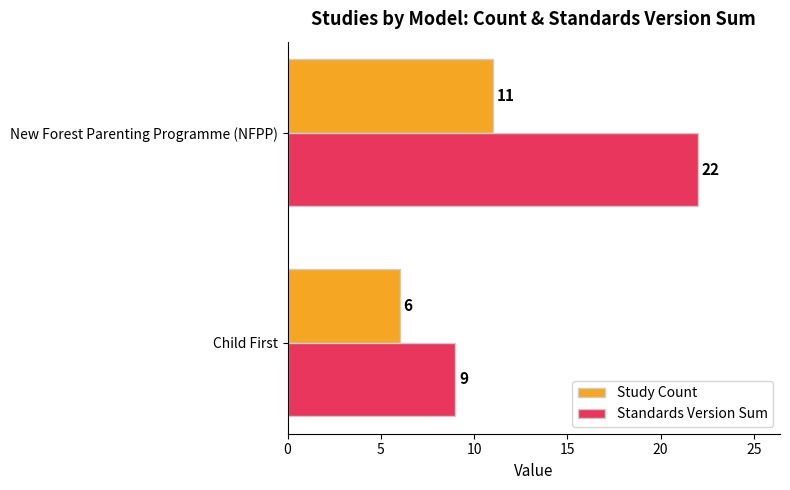

List the labels in order of Standards Version Sum value, smallest first.

Child First, New Forest Parenting Programme (NFPP)